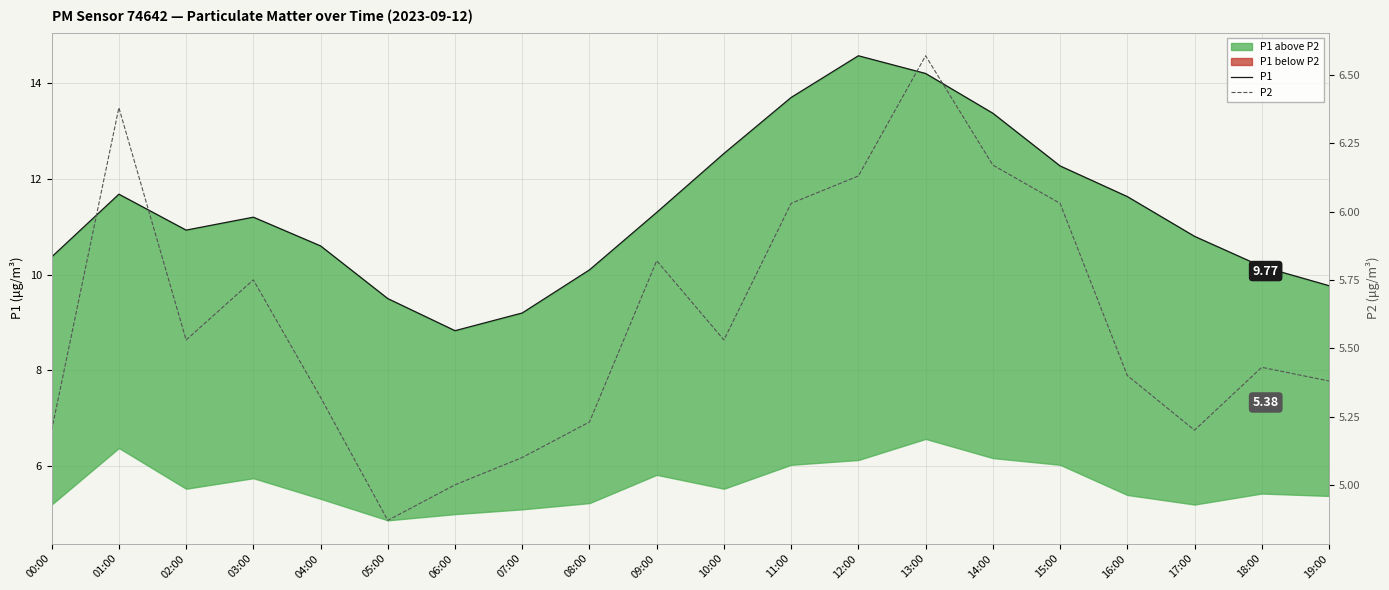

What value does the P2 series have at 03:00?

5.8